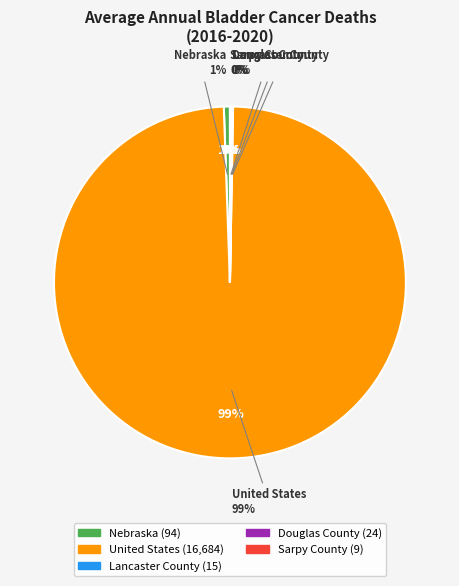

Which slice is the largest?

United States